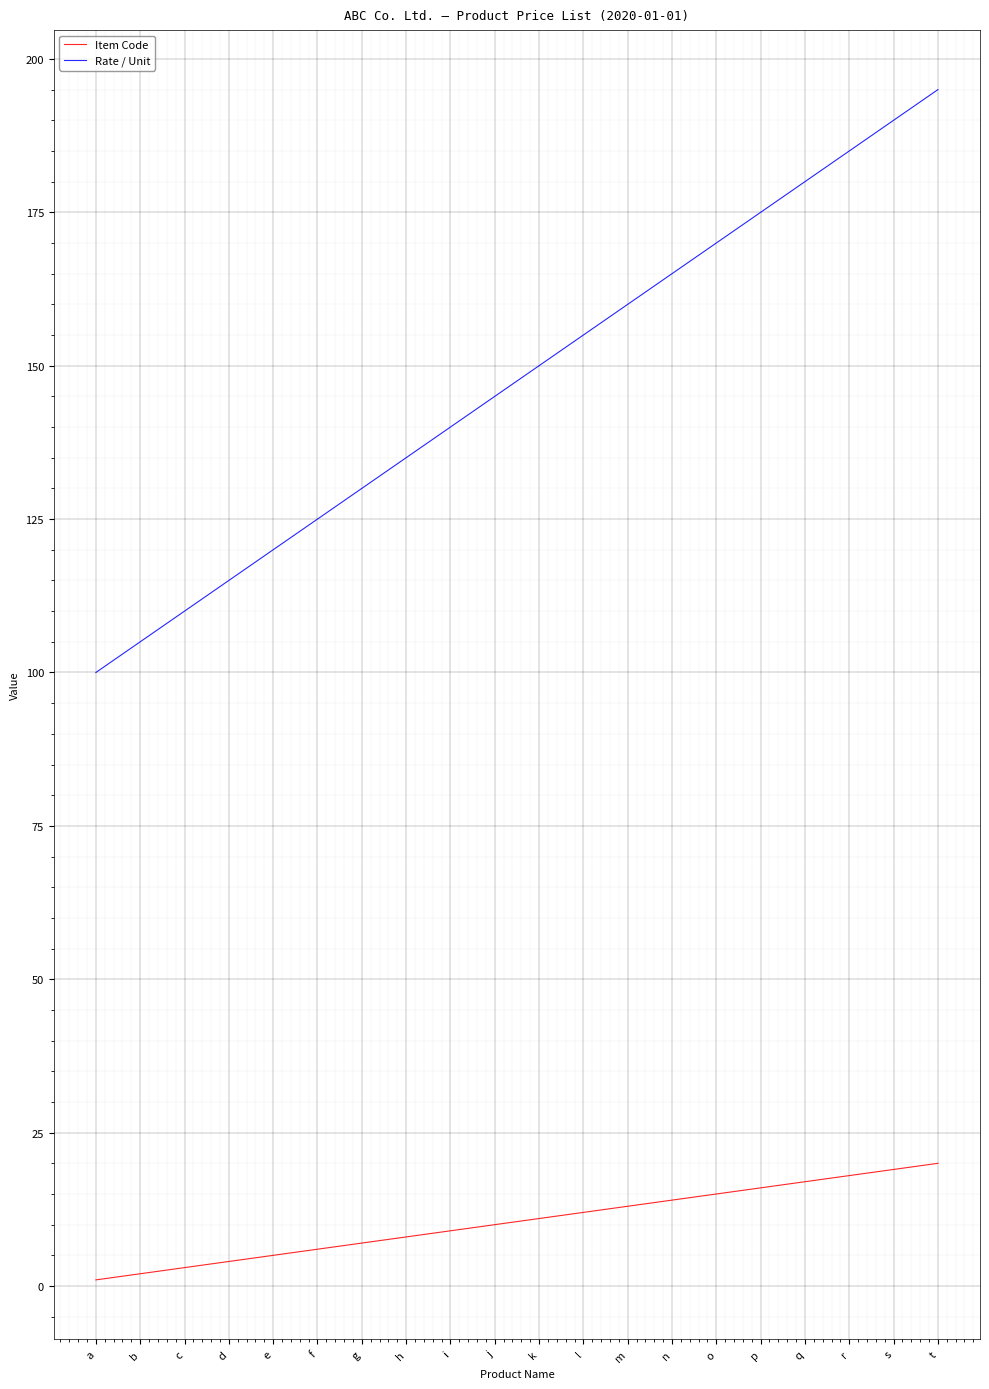

True or false: Rate / Unit has a value of 77 at t.

False